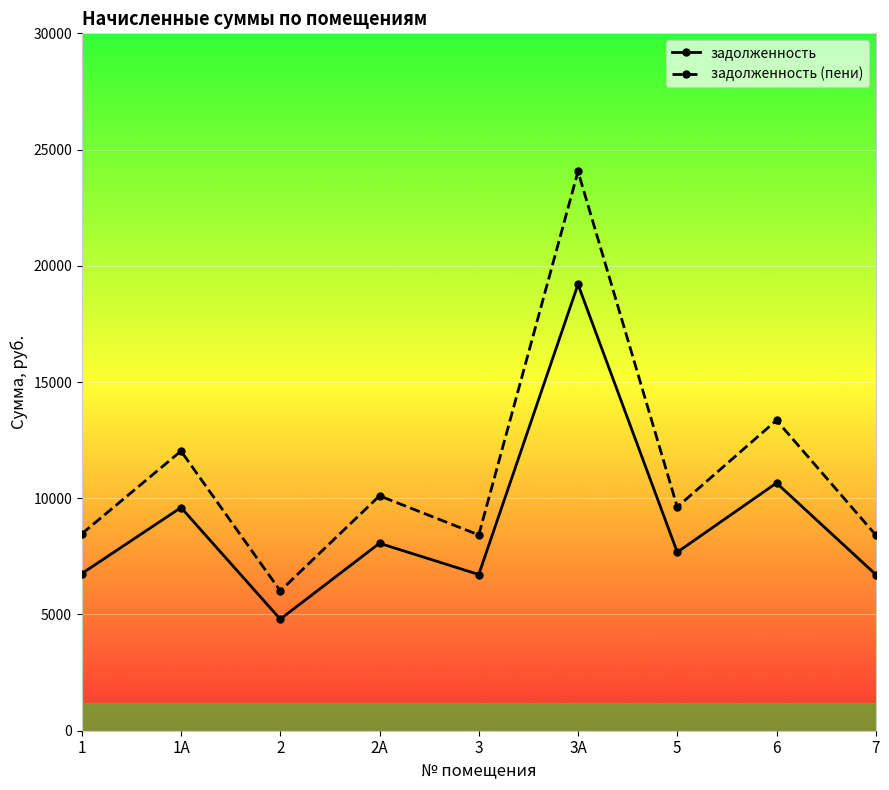

At 3А, list the series in order from largest to smallest.

задолженность (пени), задолженность